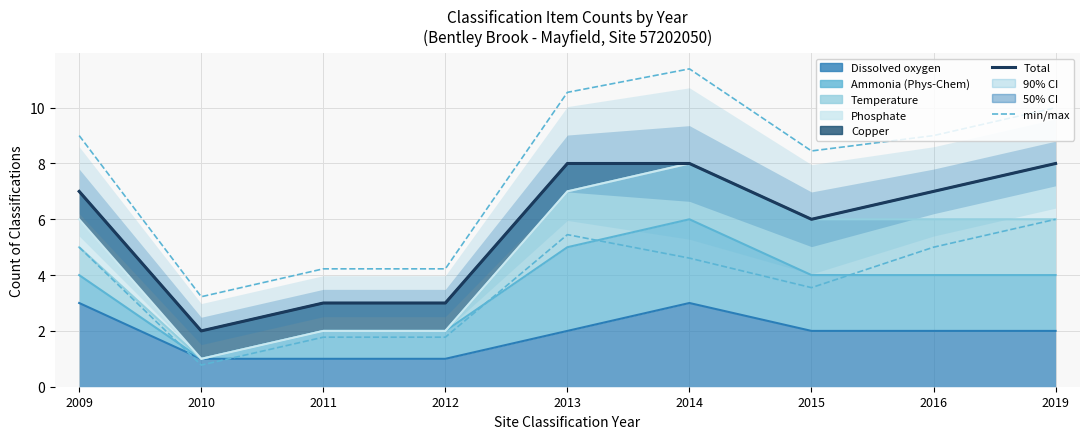

What is the difference between the maximum and minimum values in the Total series?

6.0